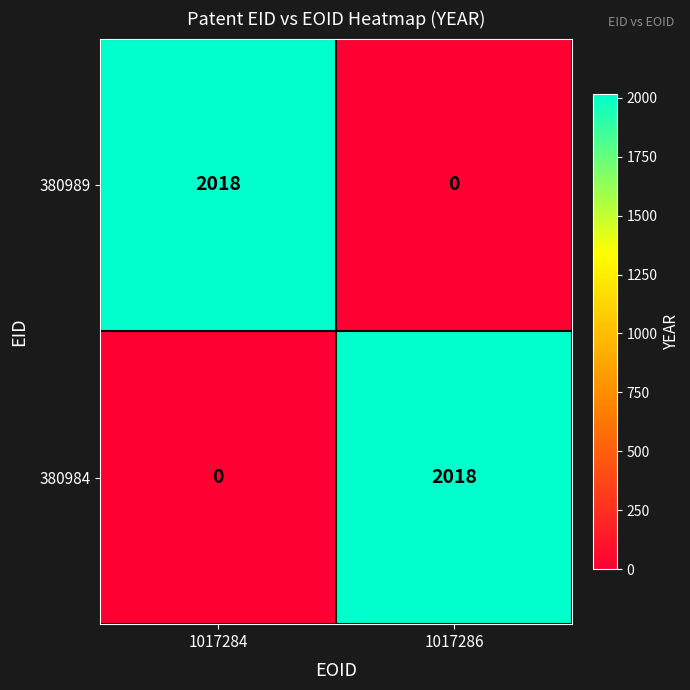

Reading right to left, extract all data points from this chart.

380989: 1017286=0	1017284=2018
380984: 1017286=2018	1017284=0